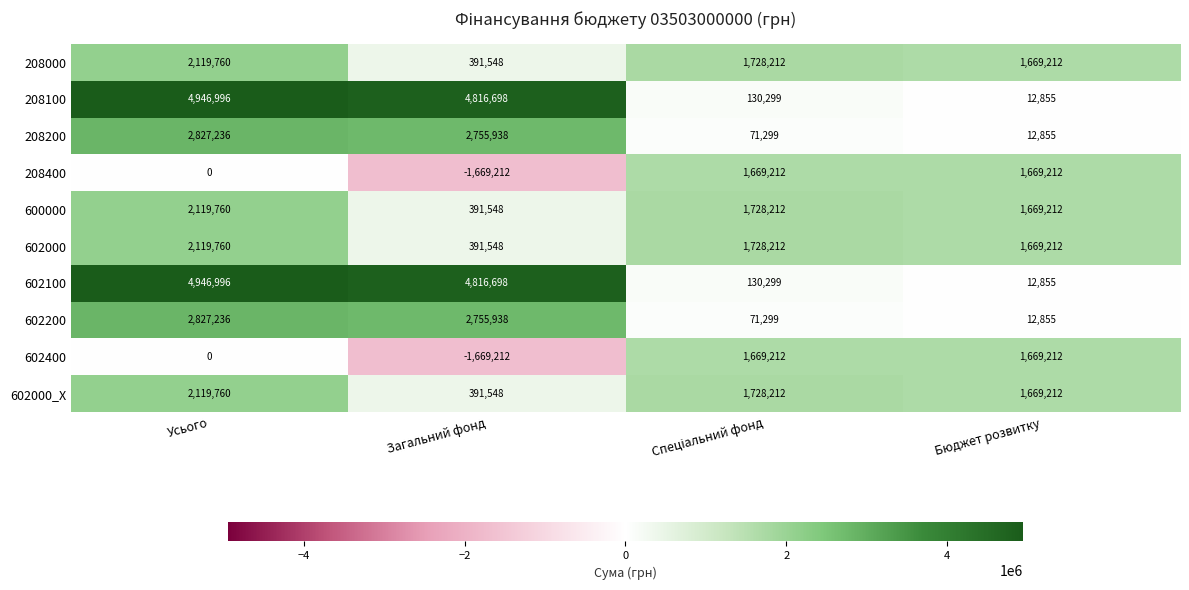

What is the difference between the highest and lowest values at Бюджет розвитку?

1656357